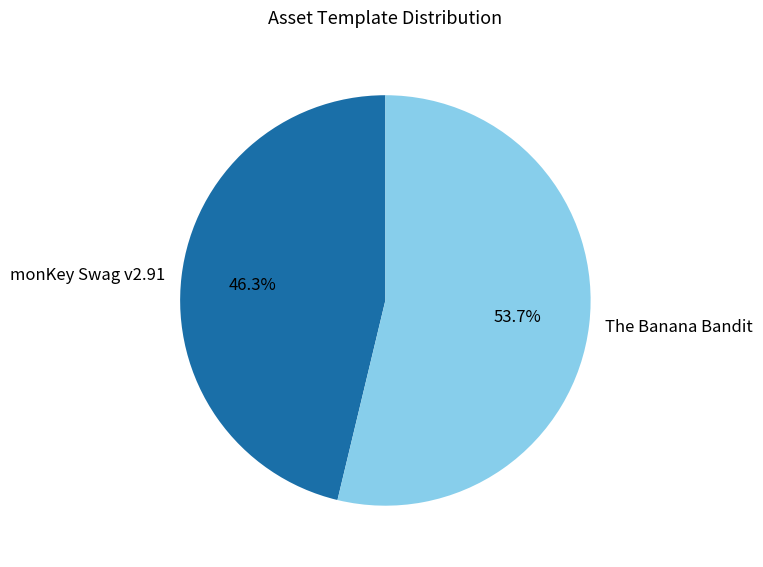

What is the largest slice in the pie chart?

The Banana Bandit